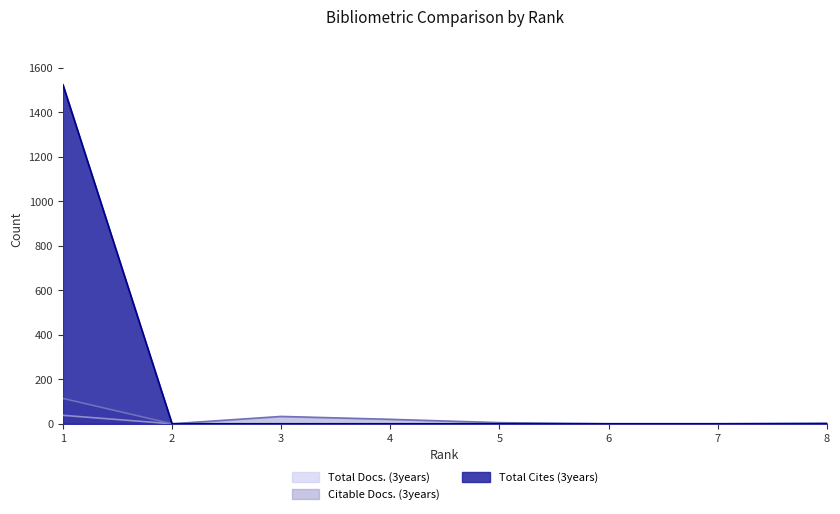

How many lines are shown in the chart?

3